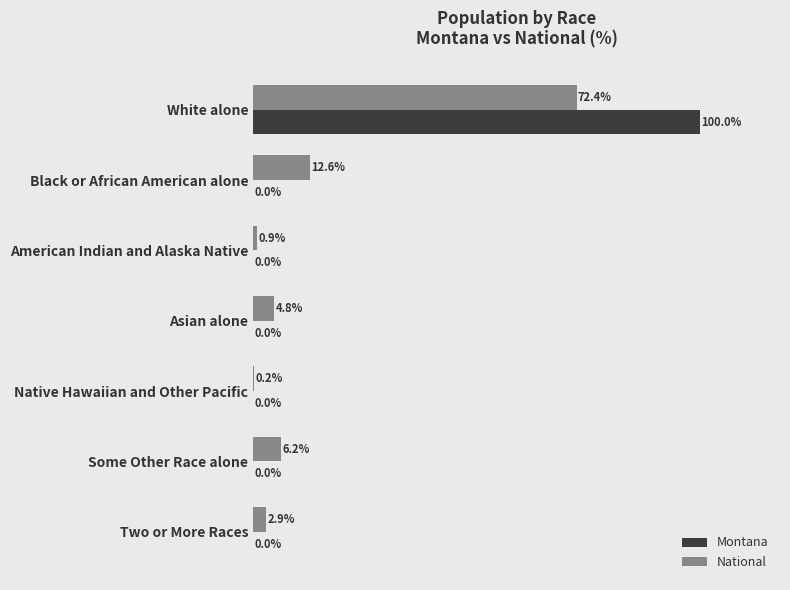

At which label is Montana closest to 49?

American Indian and Alaska Native